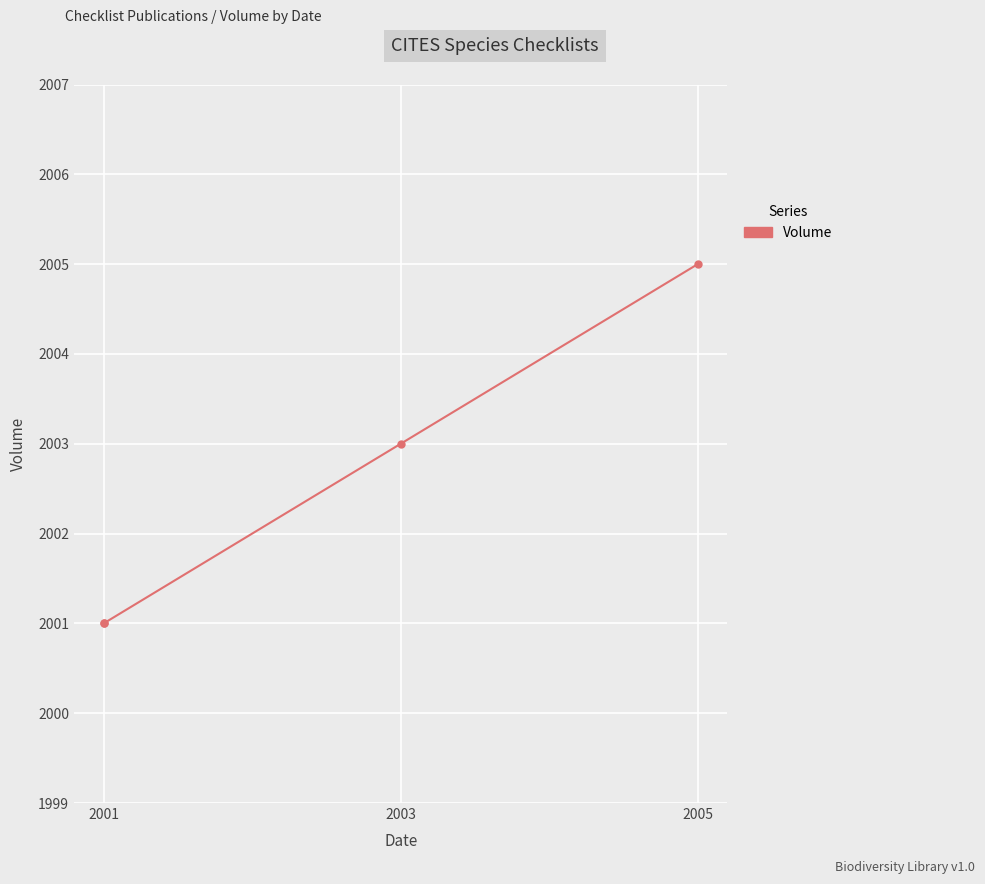

Does the chart display data point markers on the line(s)?

Yes